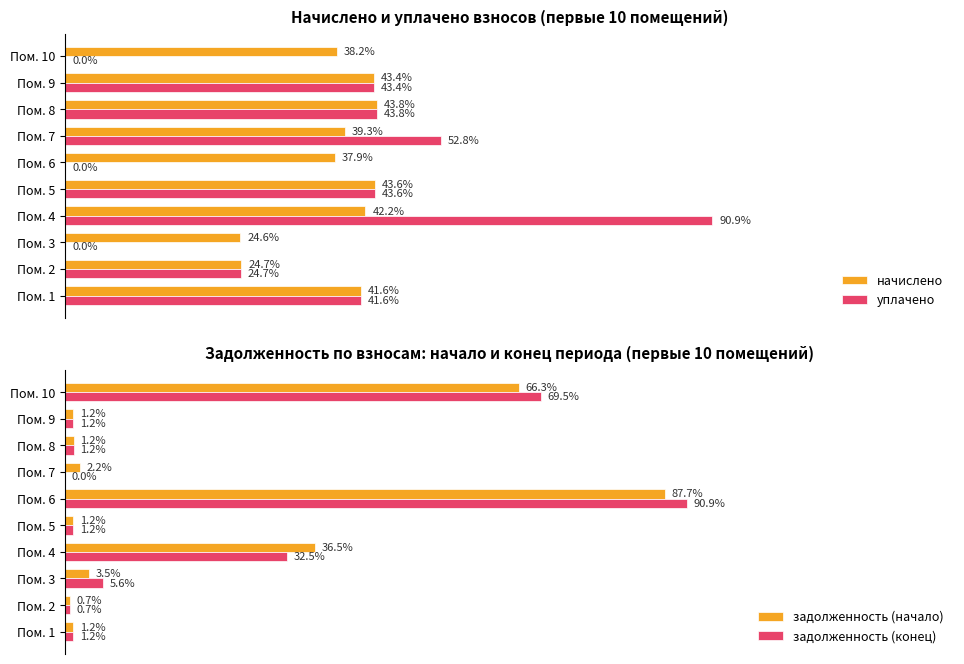

How many groups of bars are there?

10